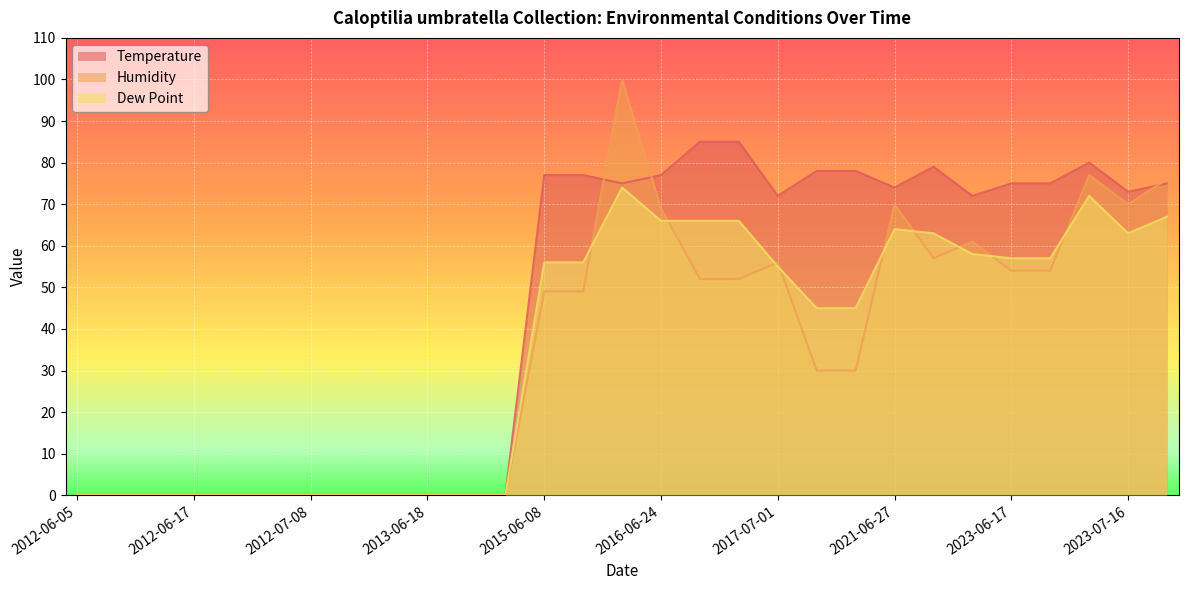

The value of Temperature at 2013-06-18 is -33. True or false?

False